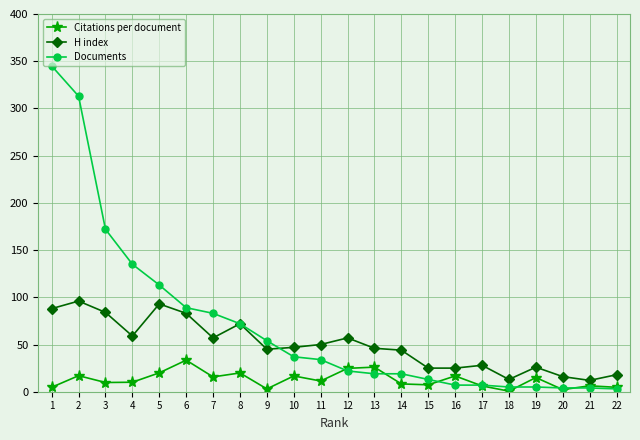

After their last crossing, which series has the higher values: Documents or Citations per document?

Documents